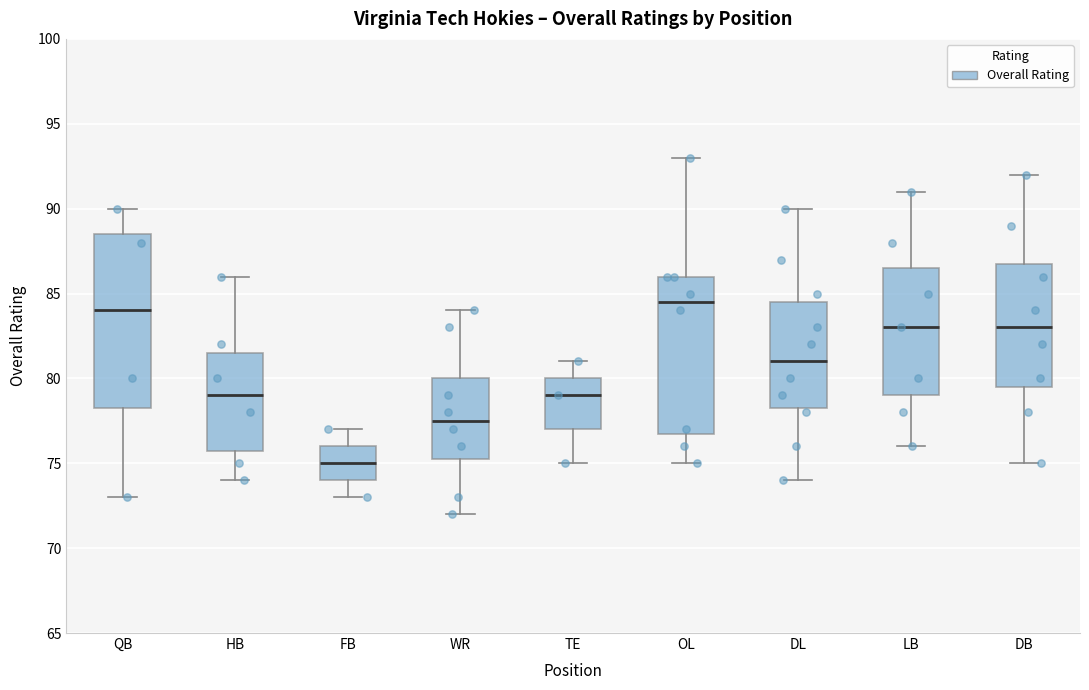

Which box's median line is the lowest?

FB